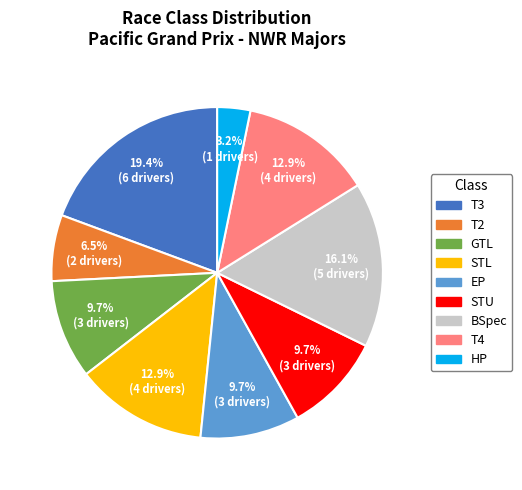

Is there a majority slice in this chart?

No